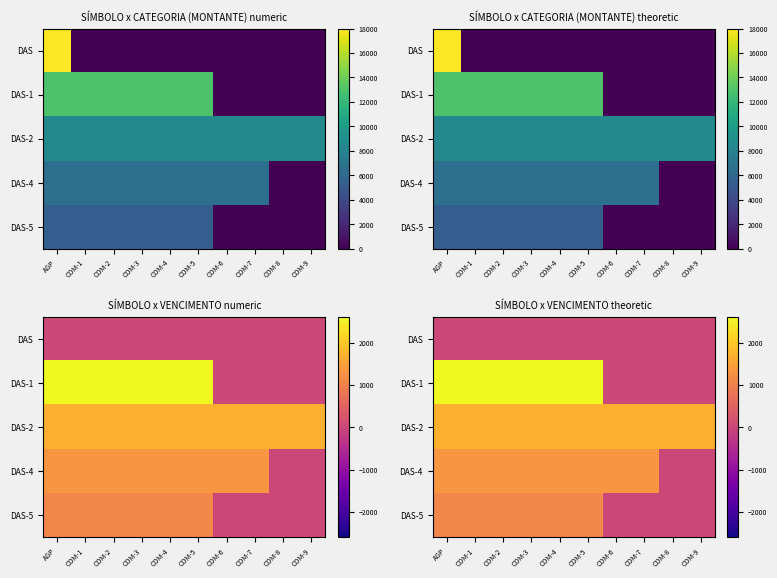

How many categories are shown in the chart?

10